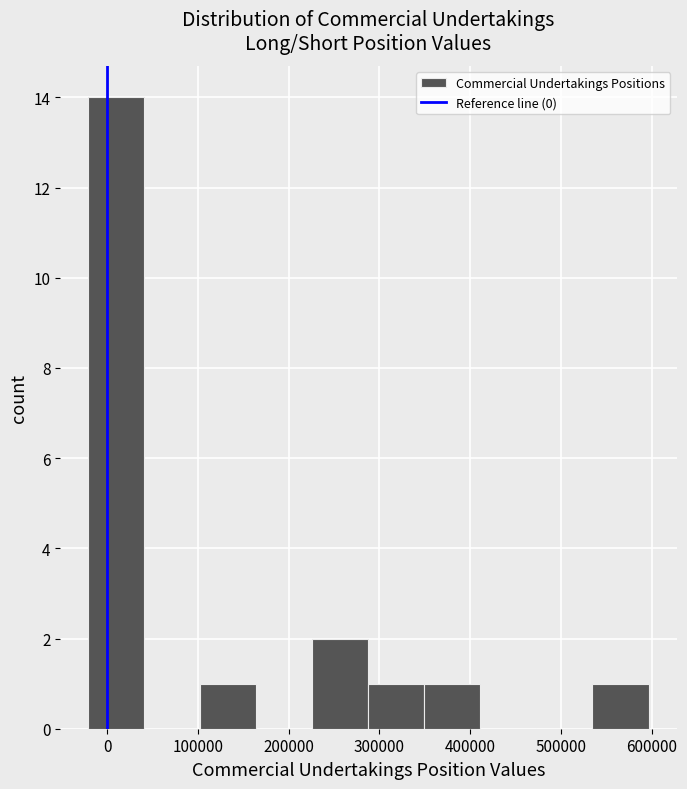

Which range on the x-axis has the tallest bar?

-20000 to 40000